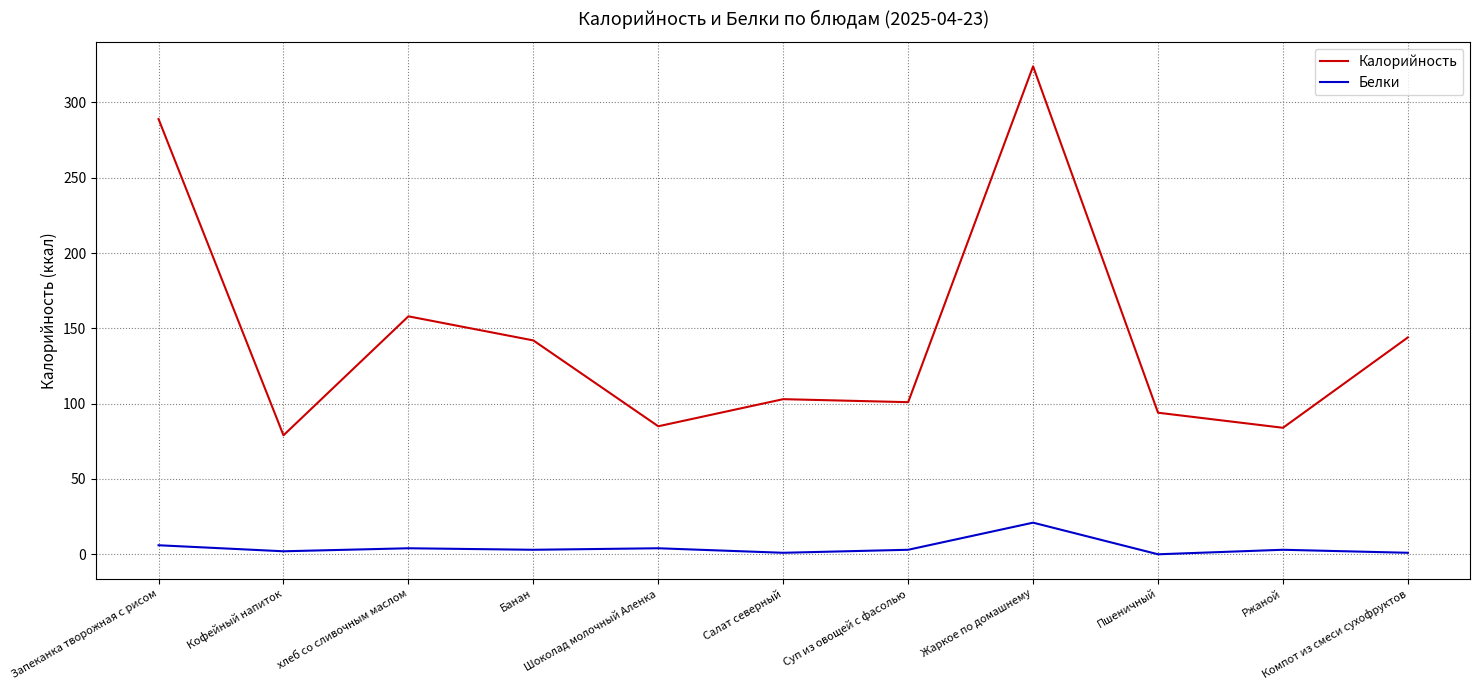

Read the Калорийность value at Суп из овощей с фасолью.

101